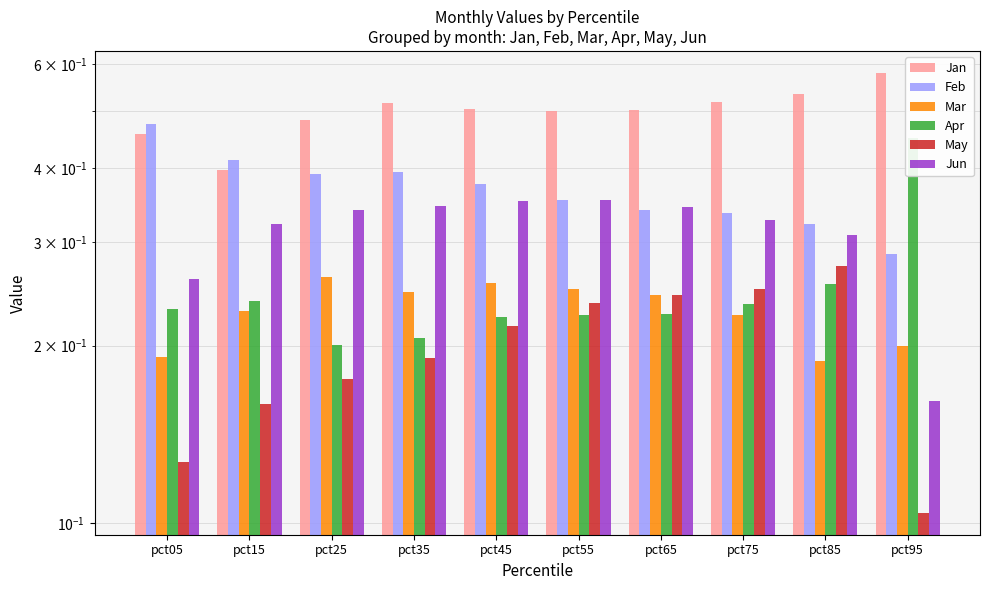

What is the greatest value displayed?

0.6